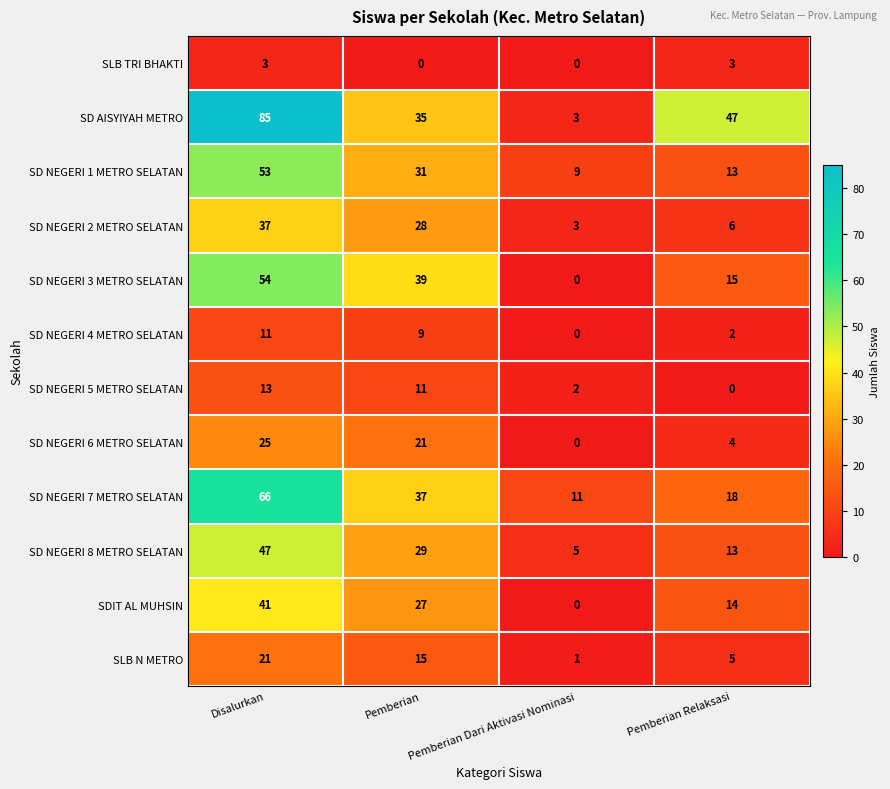

Is it true that SD NEGERI 7 METRO SELATAN equals 100 at Disalurkan?

False